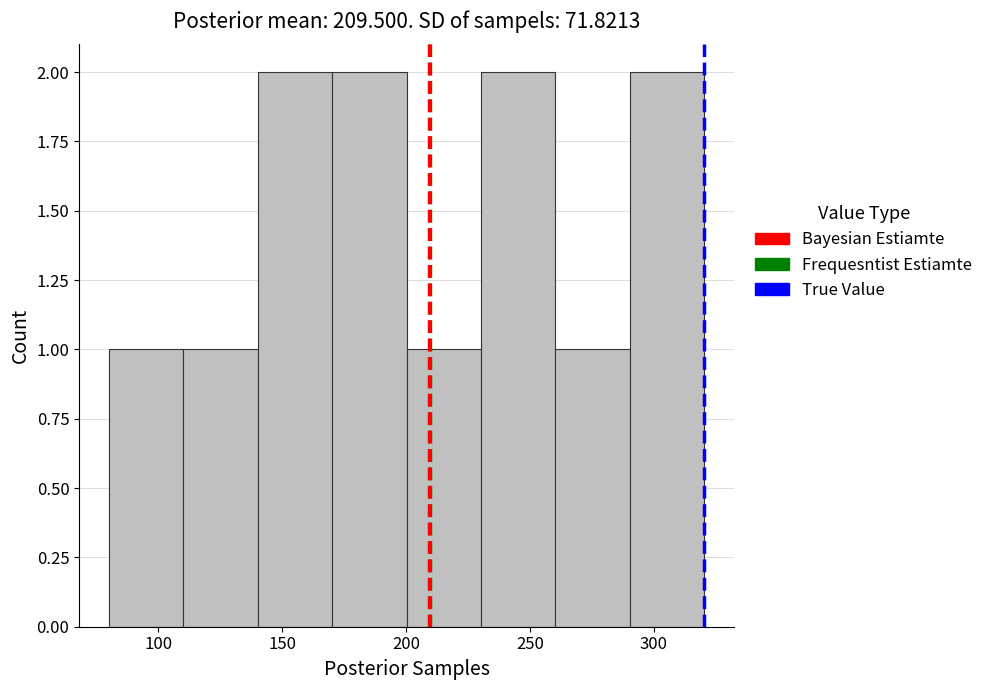

Reading left to right, transcribe this chart: for each bar, give the range it covers on the x-axis and its height. Neither the bar edges nor the heights are printed on the chart, so give them approximately, as read against the axes.

80 to 110: 1
110 to 140: 1
140 to 170: 2
170 to 200: 2
200 to 230: 1
230 to 260: 2
260 to 290: 1
290 to 320: 2